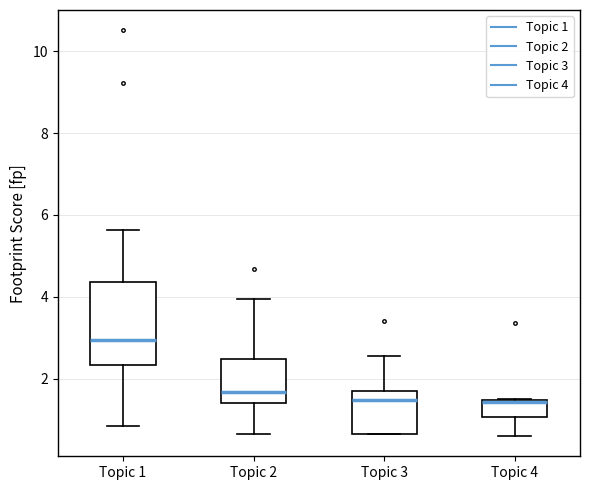

Reading left to right, read every box against the y-axis: the position of its median line, the range the box covers, and the ends of its whiskers. The values are not printed on the chart, so give them approximately, as read against the axis.

Topic 1: median 3.0, box 2.4 to 4.4, whiskers 0.8 to 5.6
Topic 2: median 1.6, box 1.4 to 2.4, whiskers 0.6 to 4.0
Topic 3: median 1.4, box 0.6 to 1.8, whiskers 0.6 to 2.6
Topic 4: median 1.4, box 1.0 to 1.4, whiskers 0.6 to 1.6